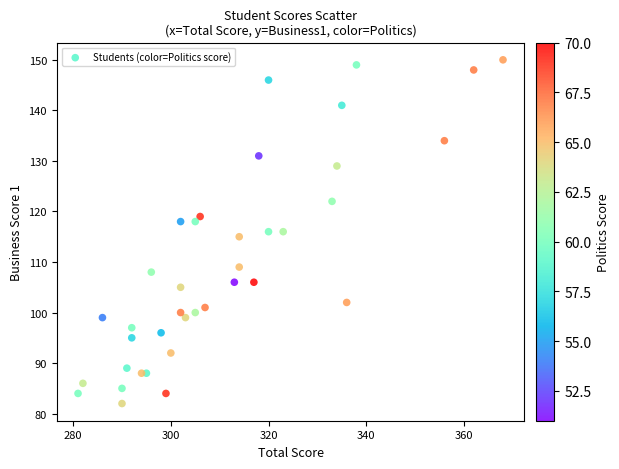

What is the range of X values (max minus min)?

87